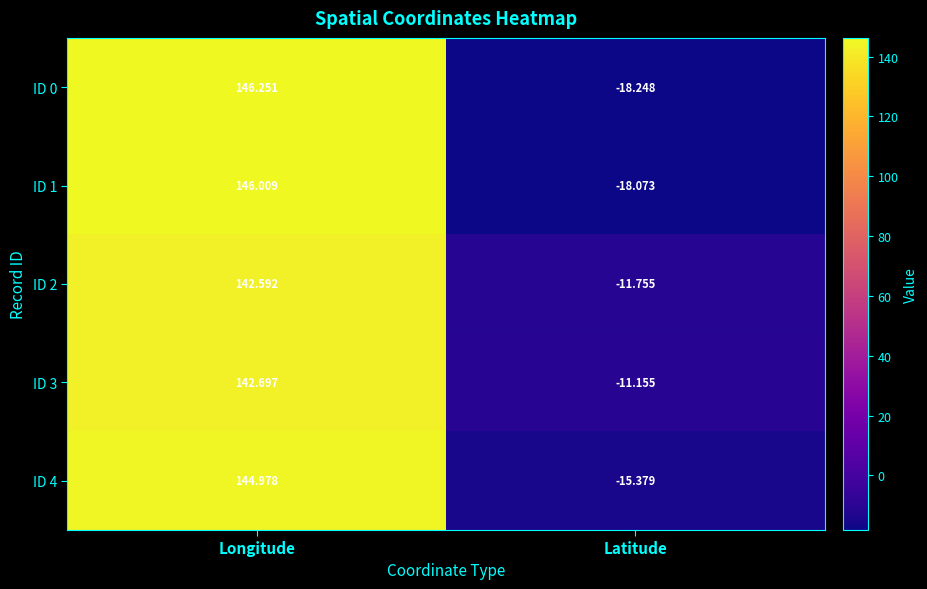

At which label is ID 3 closest to 65?

Latitude